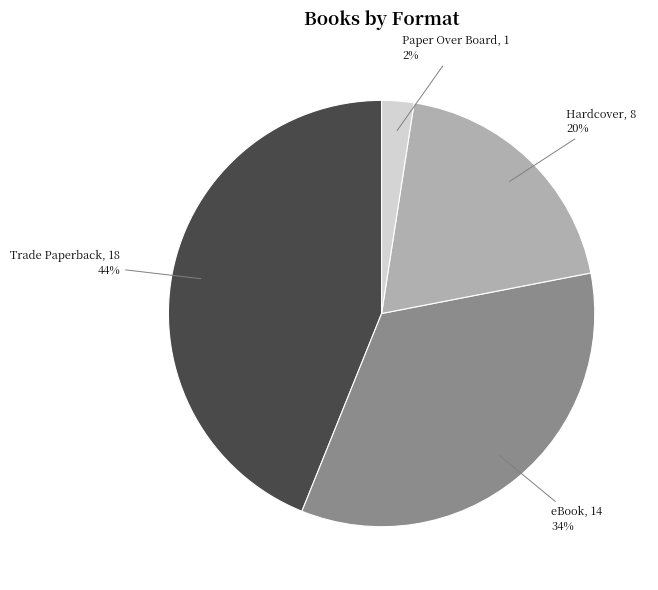

Rank the categories by value from lowest to highest.

Paper Over Board, Hardcover, eBook, Trade Paperback